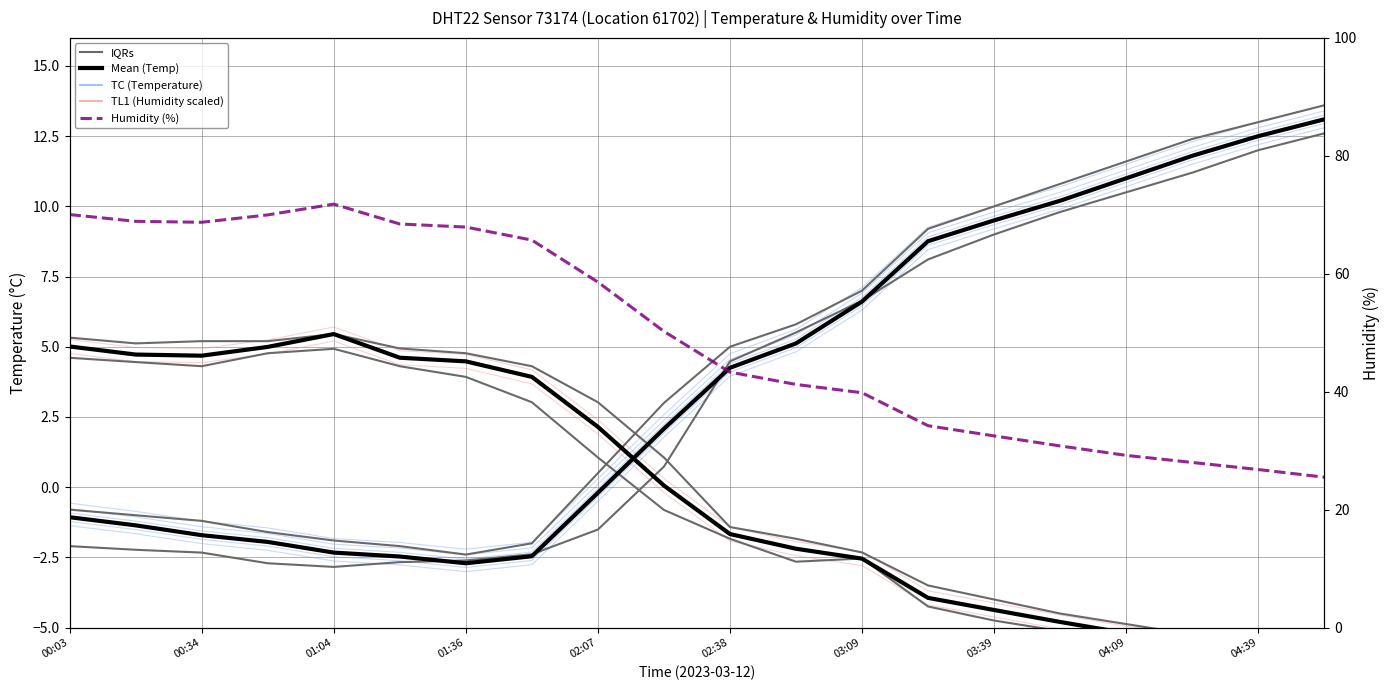

Which series changed the most between 03:39 and 04:09?

Humidity (%)